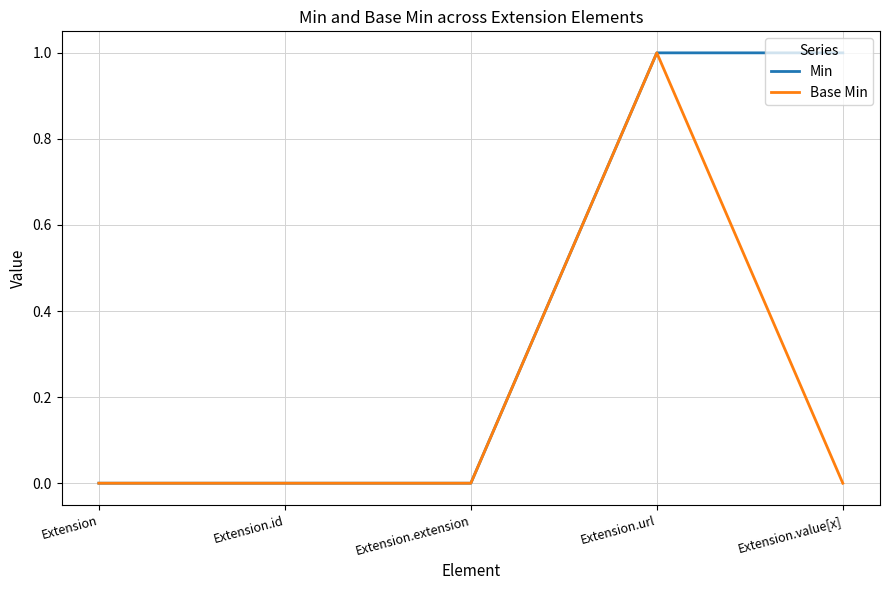

Count the number of categories in the chart.

5